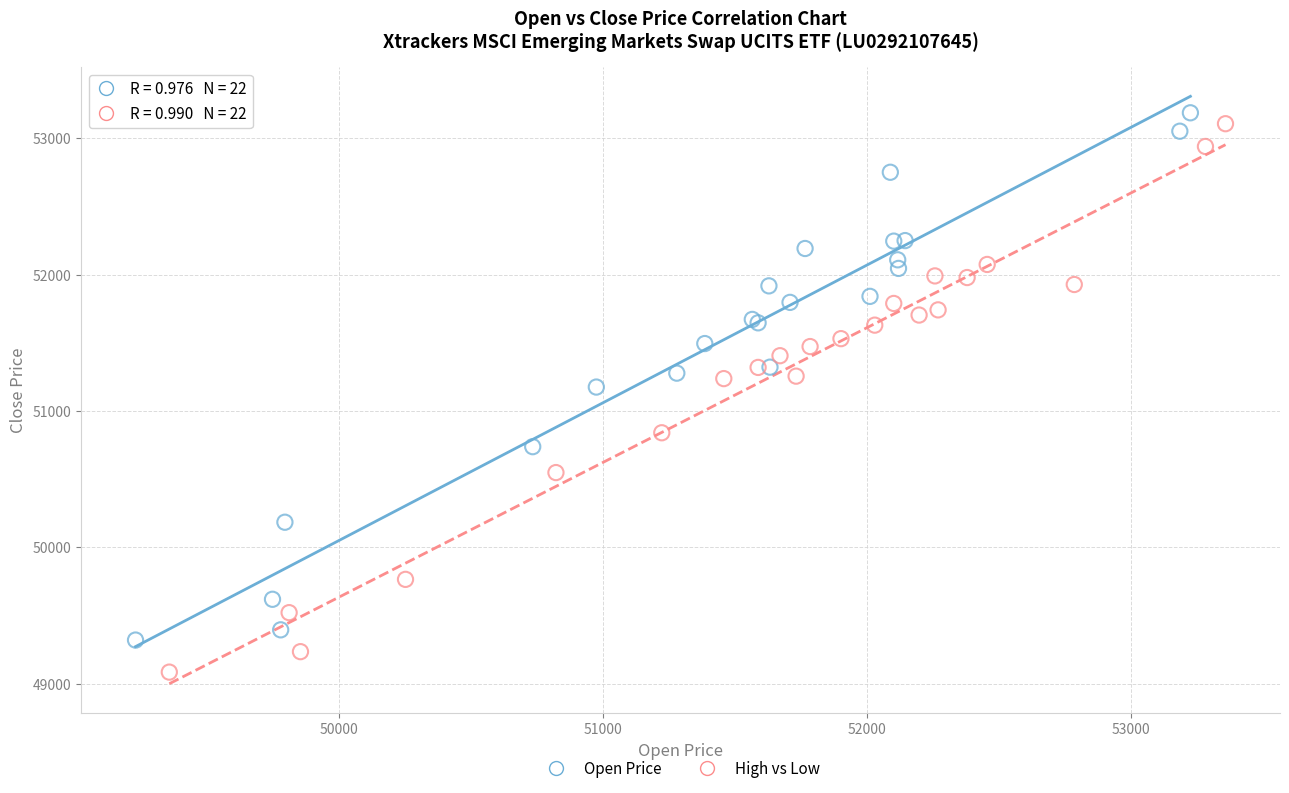

Which series has the largest Y range (max minus min)?

High vs Low